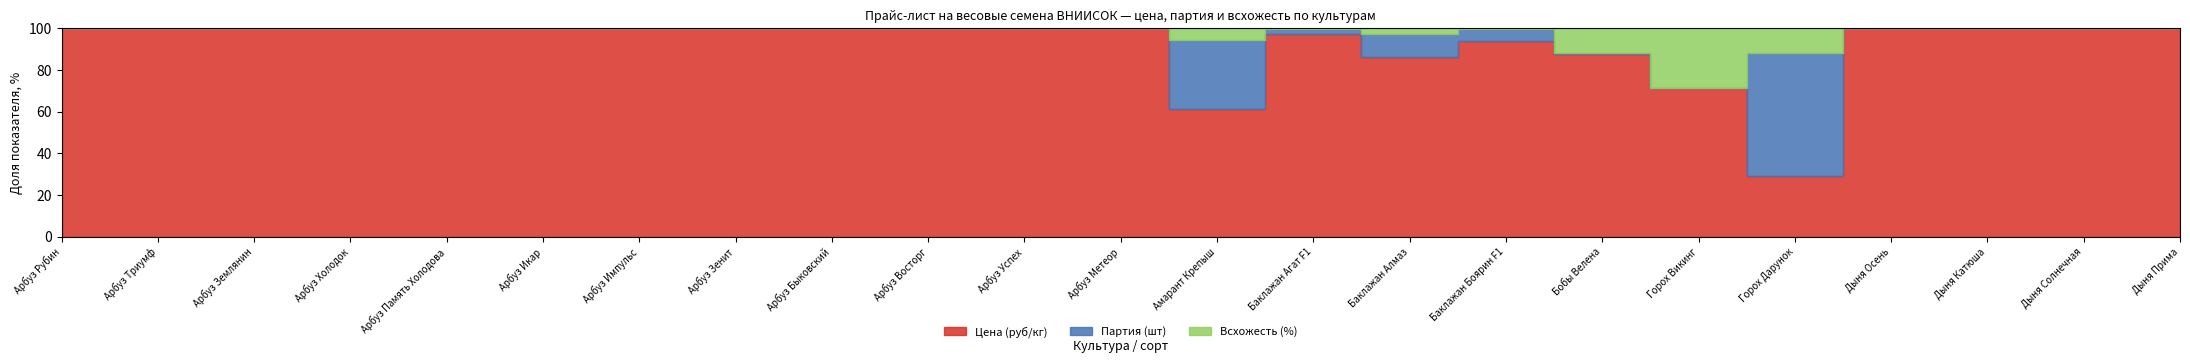

The value of Цена (руб/кг) at Горох Дарунок is 240. True or false?

True